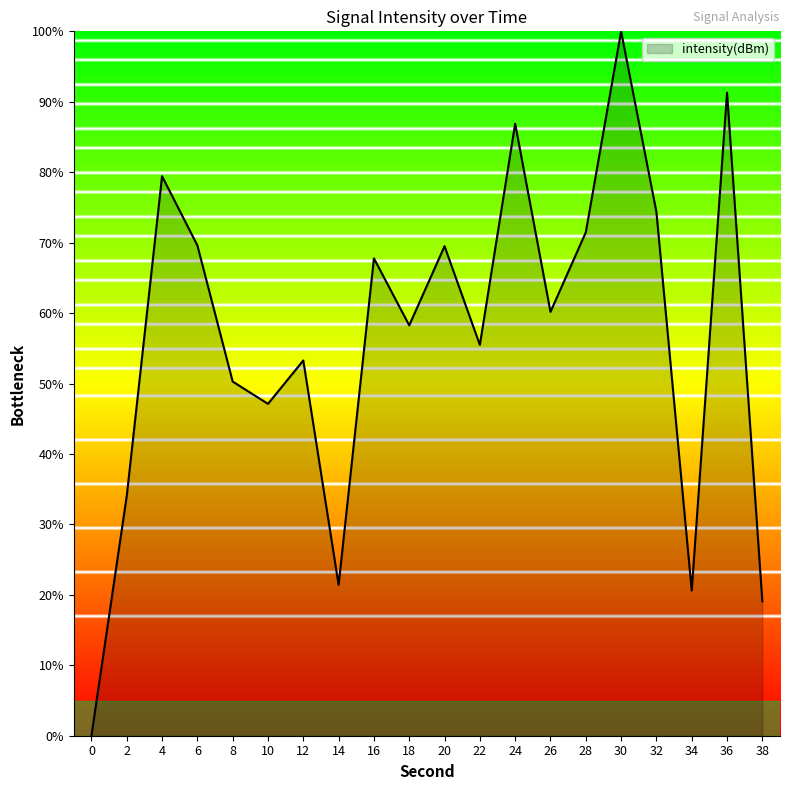

Between 20 and 0, which is larger?

20